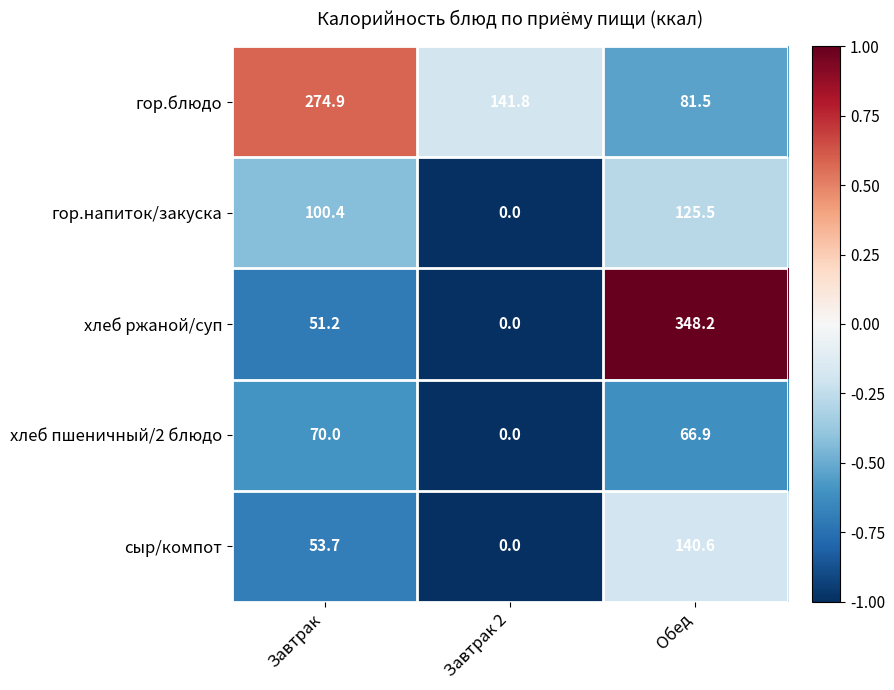

At which category is the sum across all series the highest?

Обед